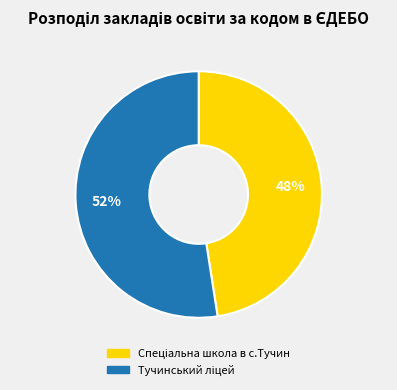

To the nearest percent, what is the average slice percentage?

50%